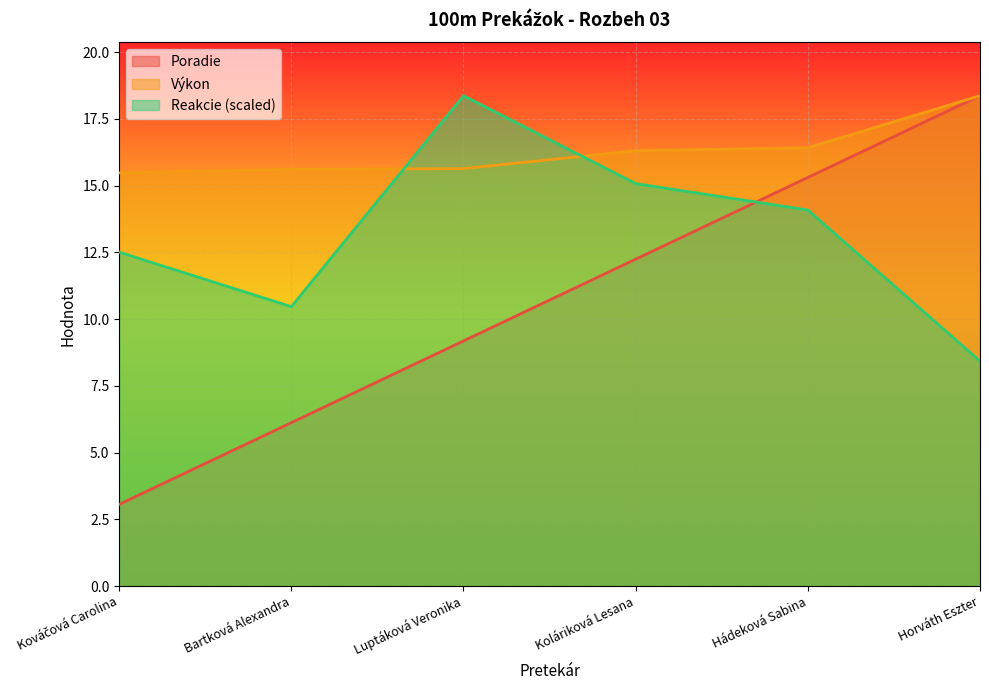

Between Luptáková Veronika and Hádeková Sabina, which is larger?

Hádeková Sabina